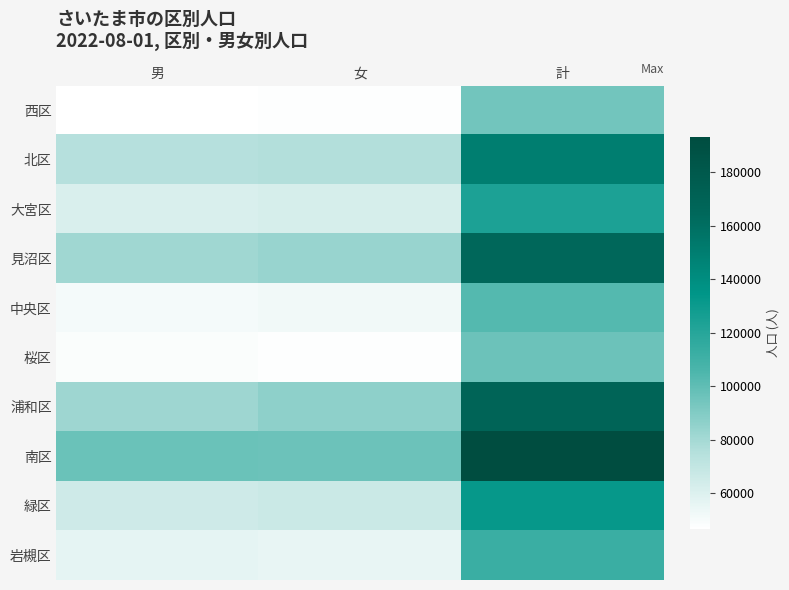

What is the total value across all series at 計?

1338537